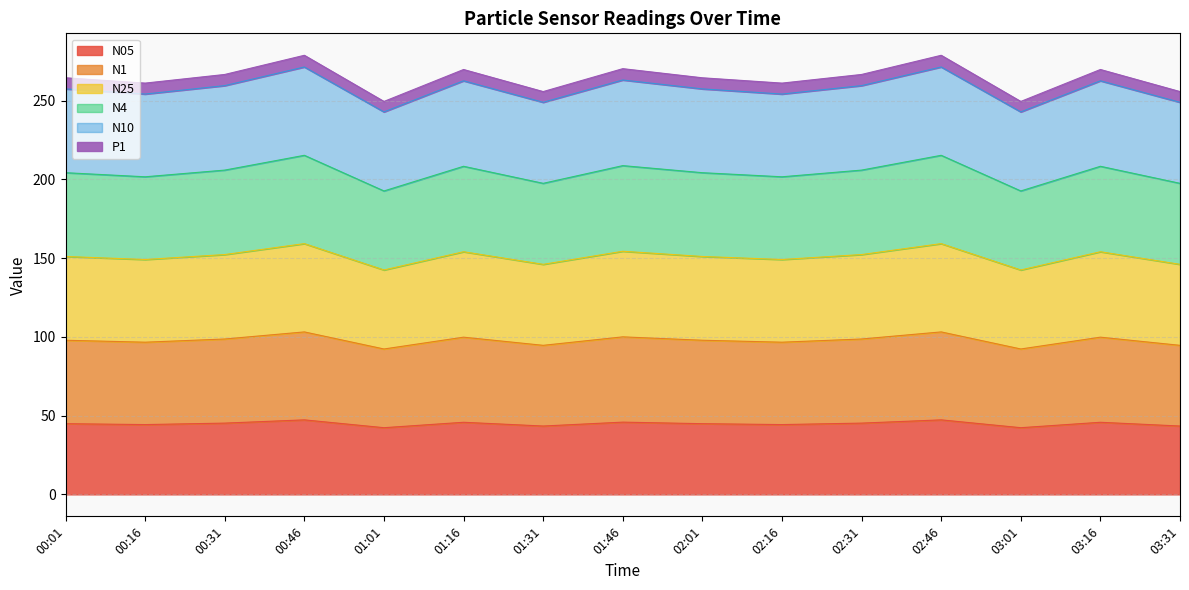

Does the chart display data point markers on the line(s)?

No